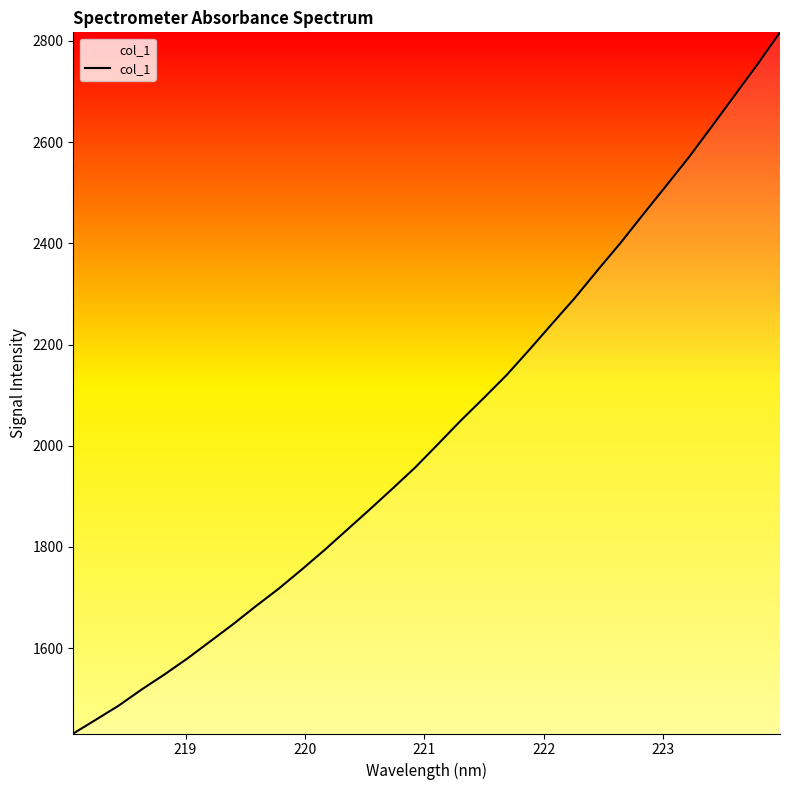

What is the smallest value displayed?

1431.5